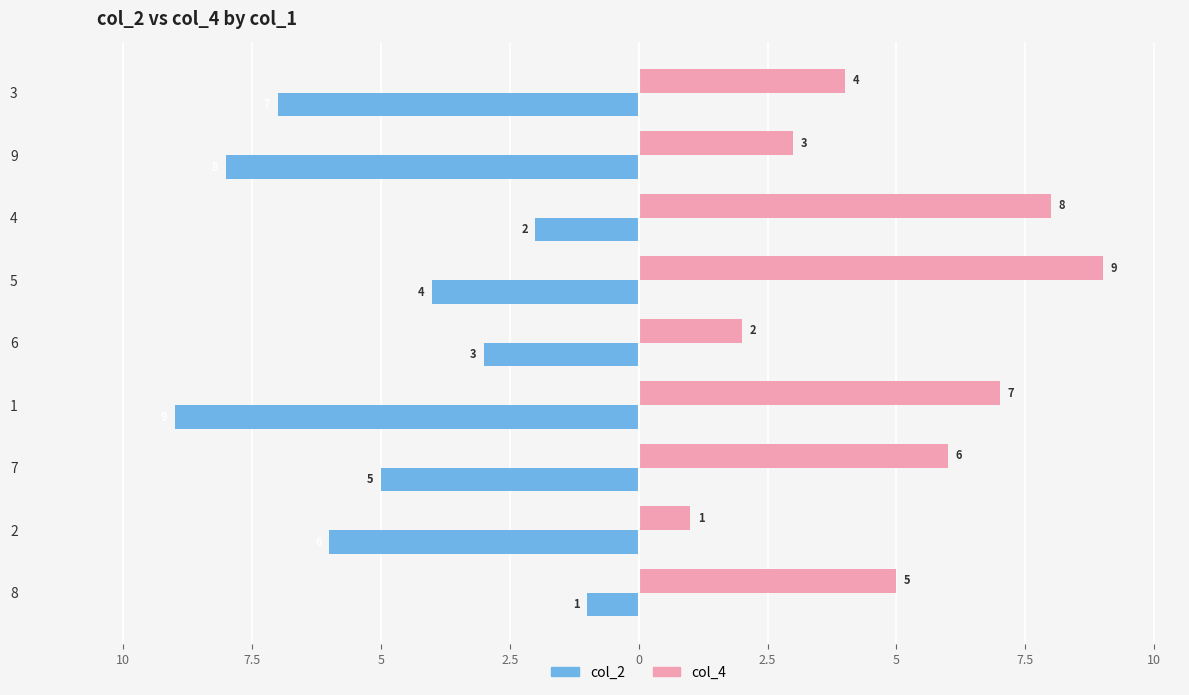

What are all the series names shown in the legend?

col_2, col_4